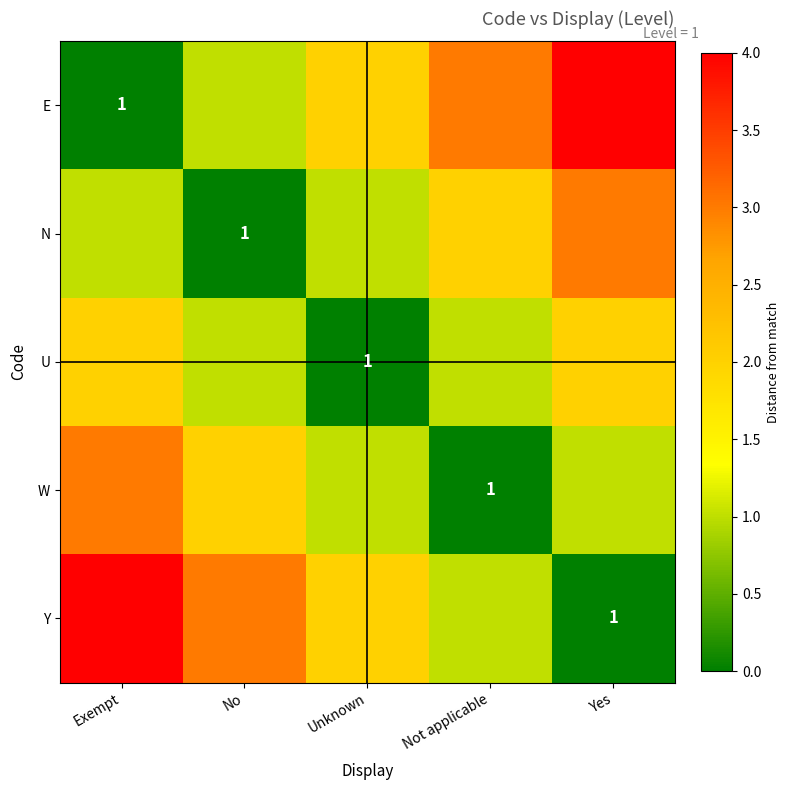

The value of Y at Yes is 1. True or false?

True